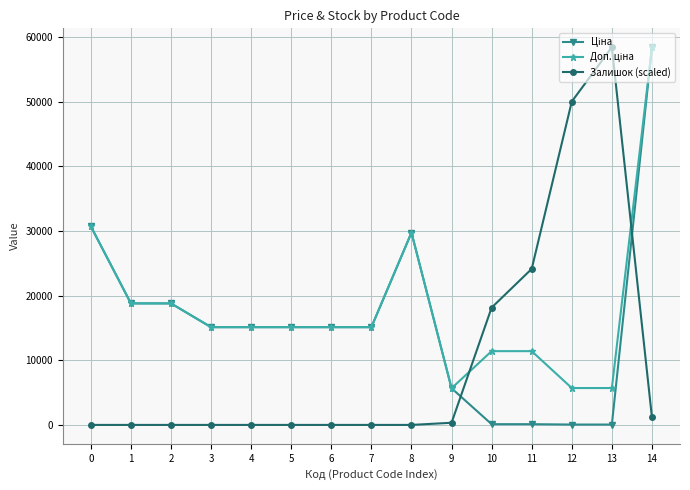

What is the maximum value shown in the chart?

58426.5